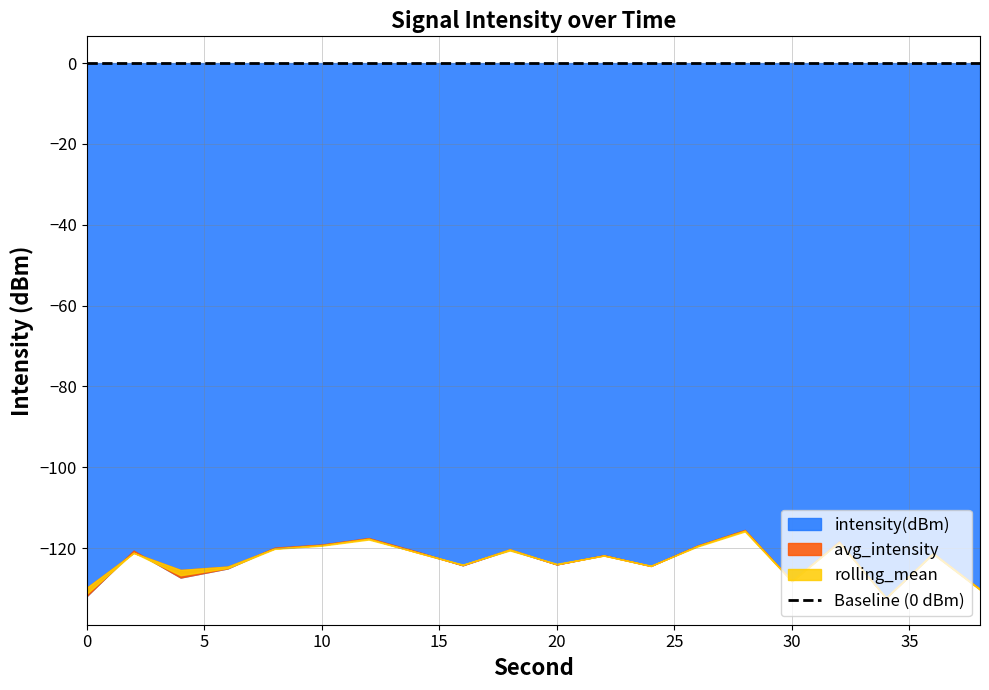

At which label does intensity(dBm) reach its minimum?

34